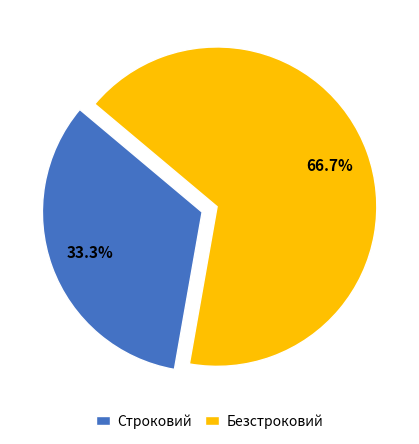

Between Безстроковий and Строковий, which is larger?

Безстроковий